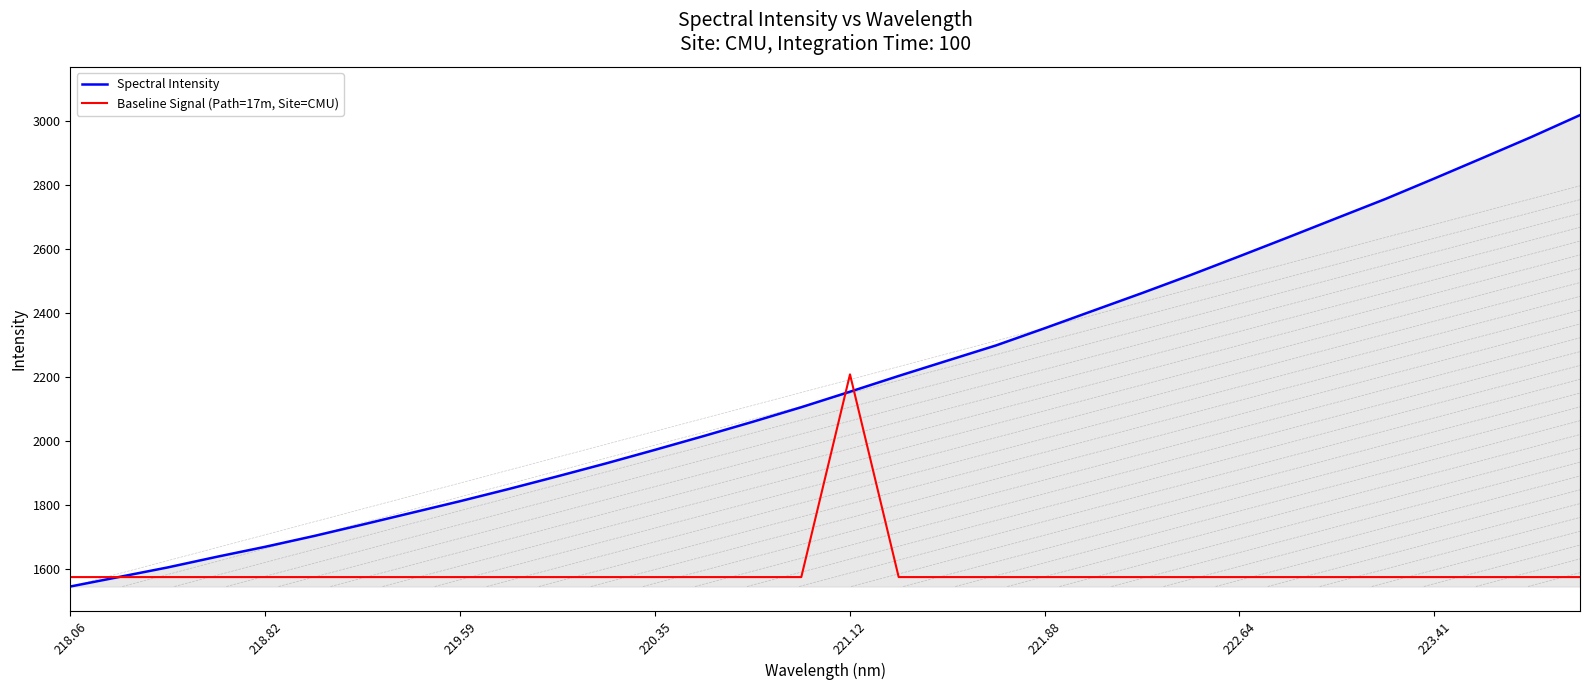

What is the highest value of the Baseline Signal (Path=17m, Site=CMU) series?

2208.2